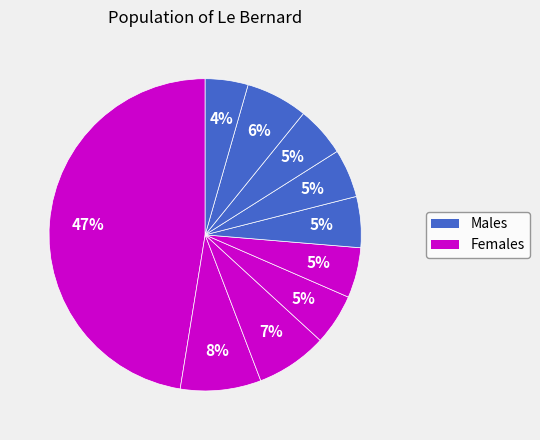

How many slices are in this pie chart?

10